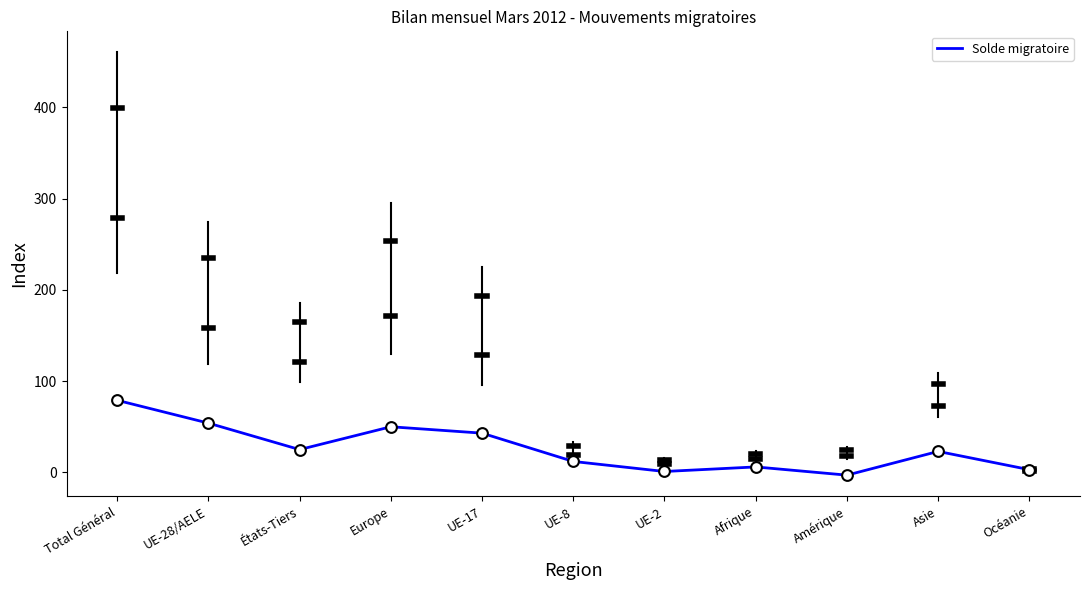

Which has a higher value, Total Général or UE-28/AELE?

Total Général